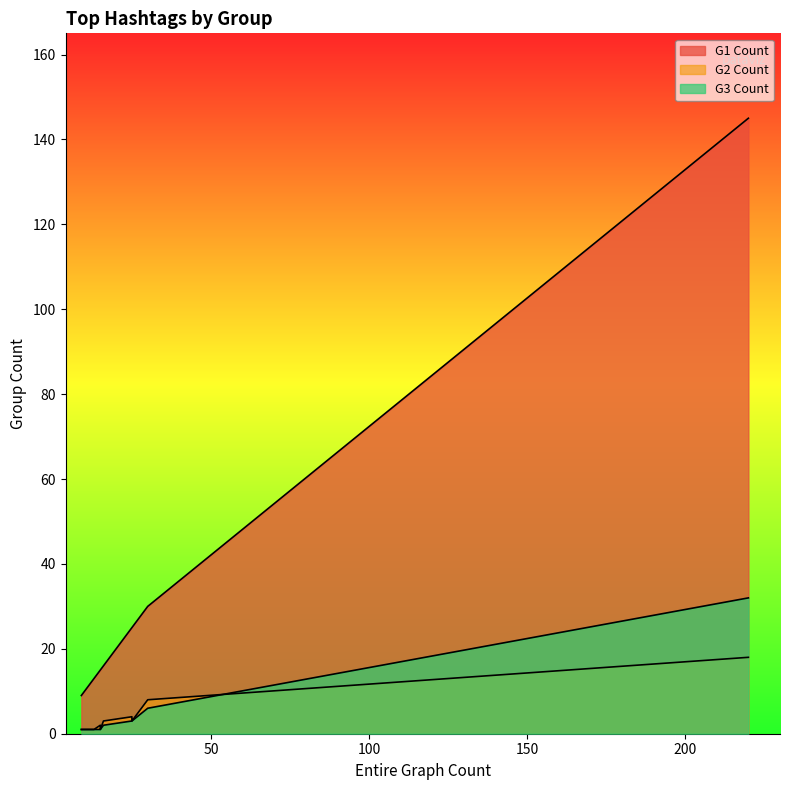

How many data points in G1 Count are above 16?

4